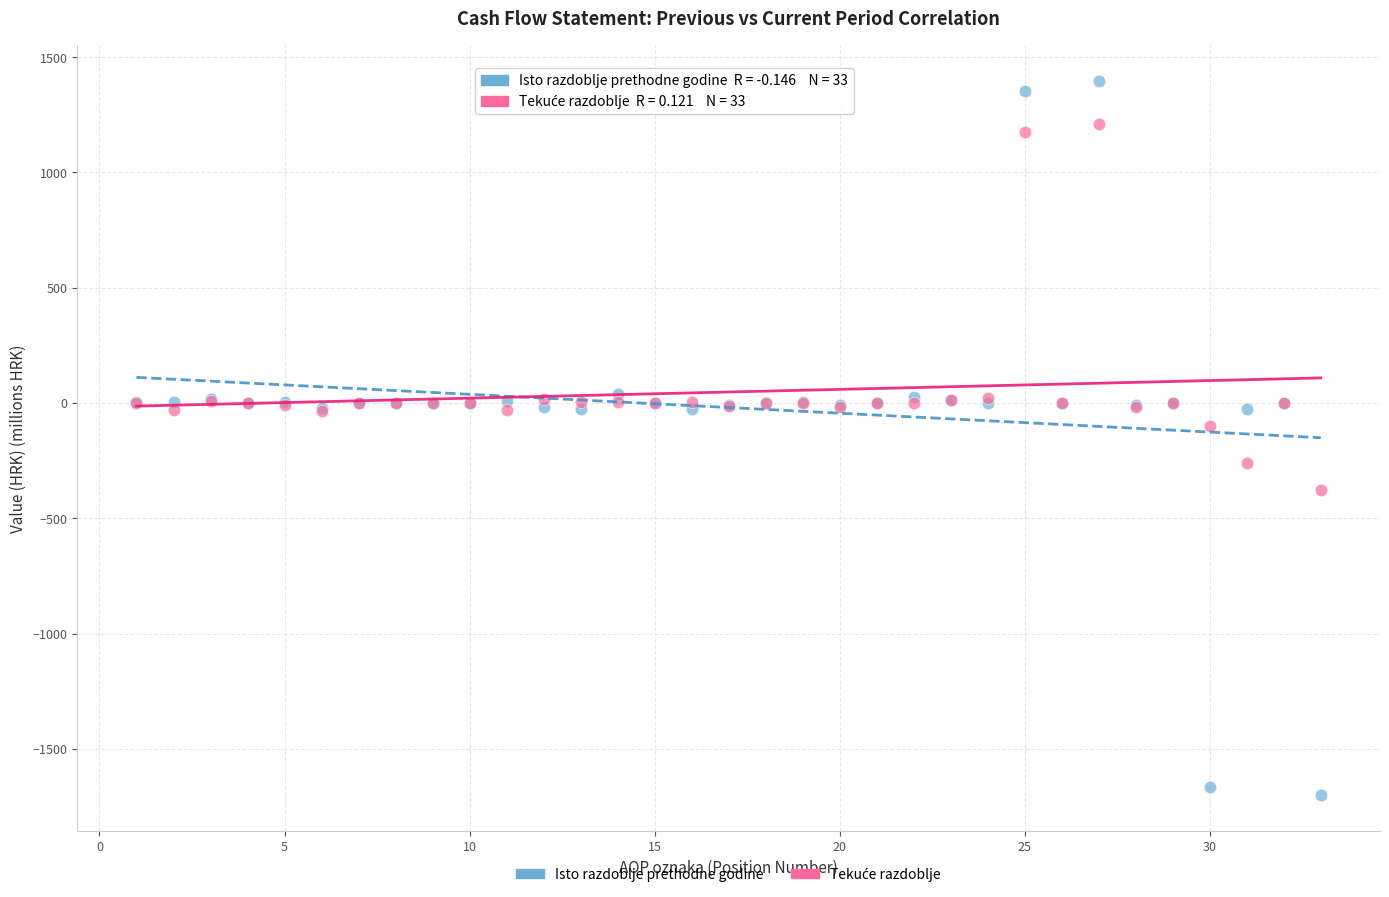

Which series has the widest spread of Y values?

Isto razdoblje prethodne godine